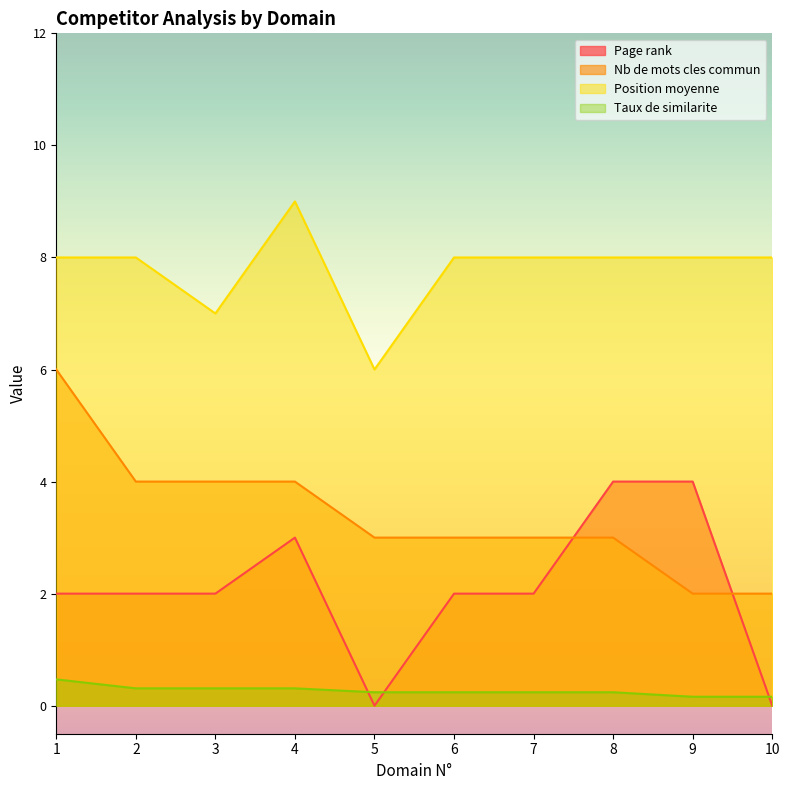

True or false: Position moyenne has a value of 10.3 at 3.

False